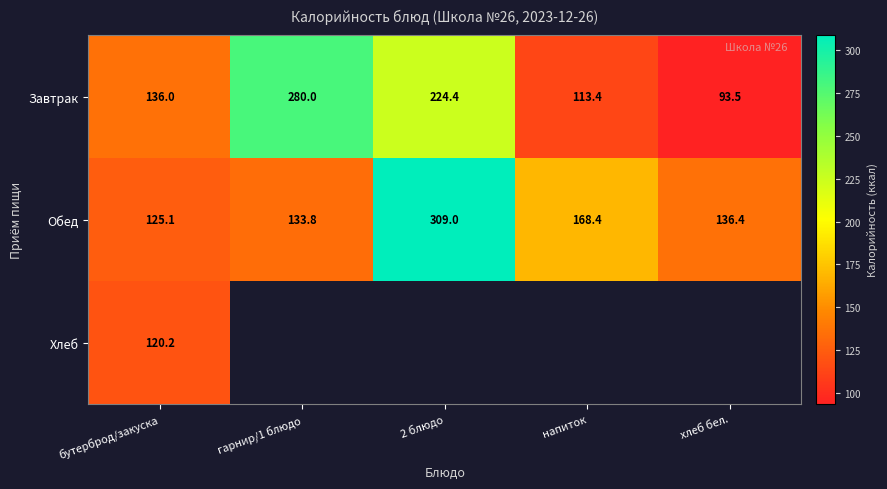

At which label does Обед first exceed 136?

2 блюдо